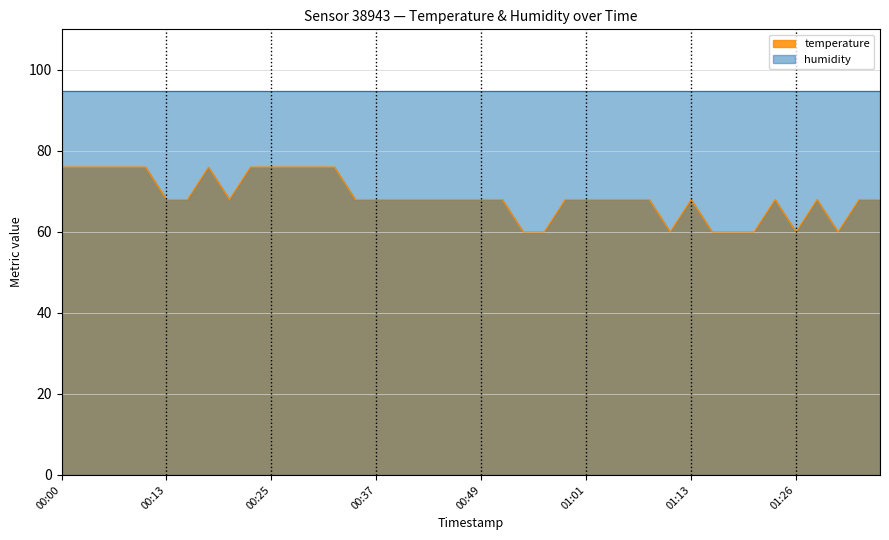

What is the minimum value shown in the chart?

60.0